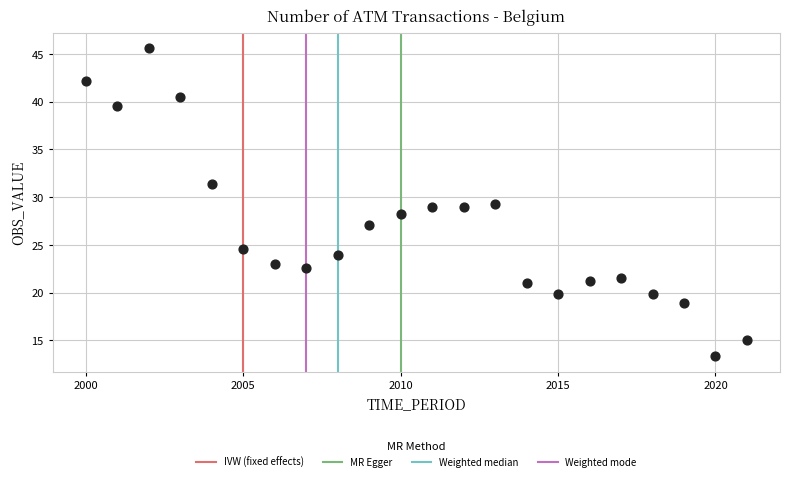

What is the range of X values (max minus min)?

21.0